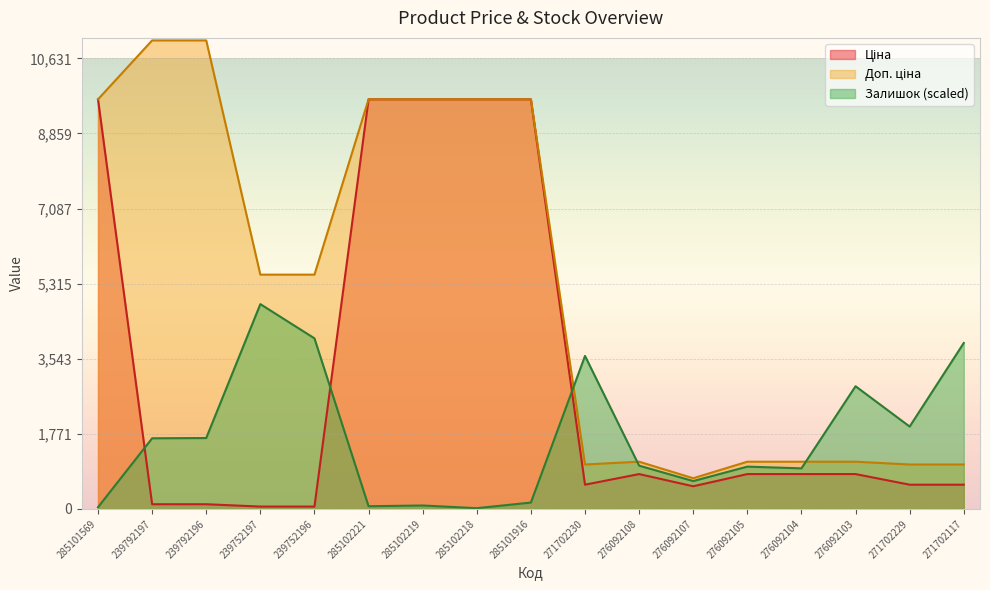

What is the difference between the second highest and minimum values in the Залишок series?

4007.7